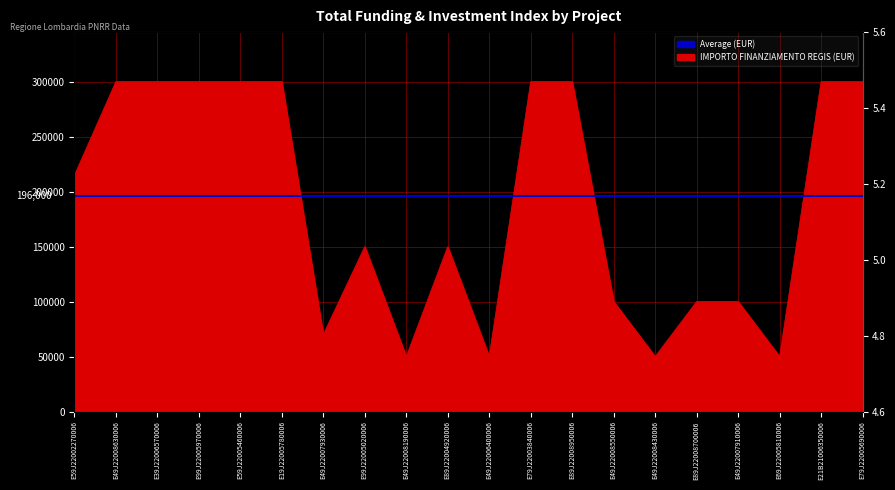

Does the chart display data point markers on the line(s)?

No